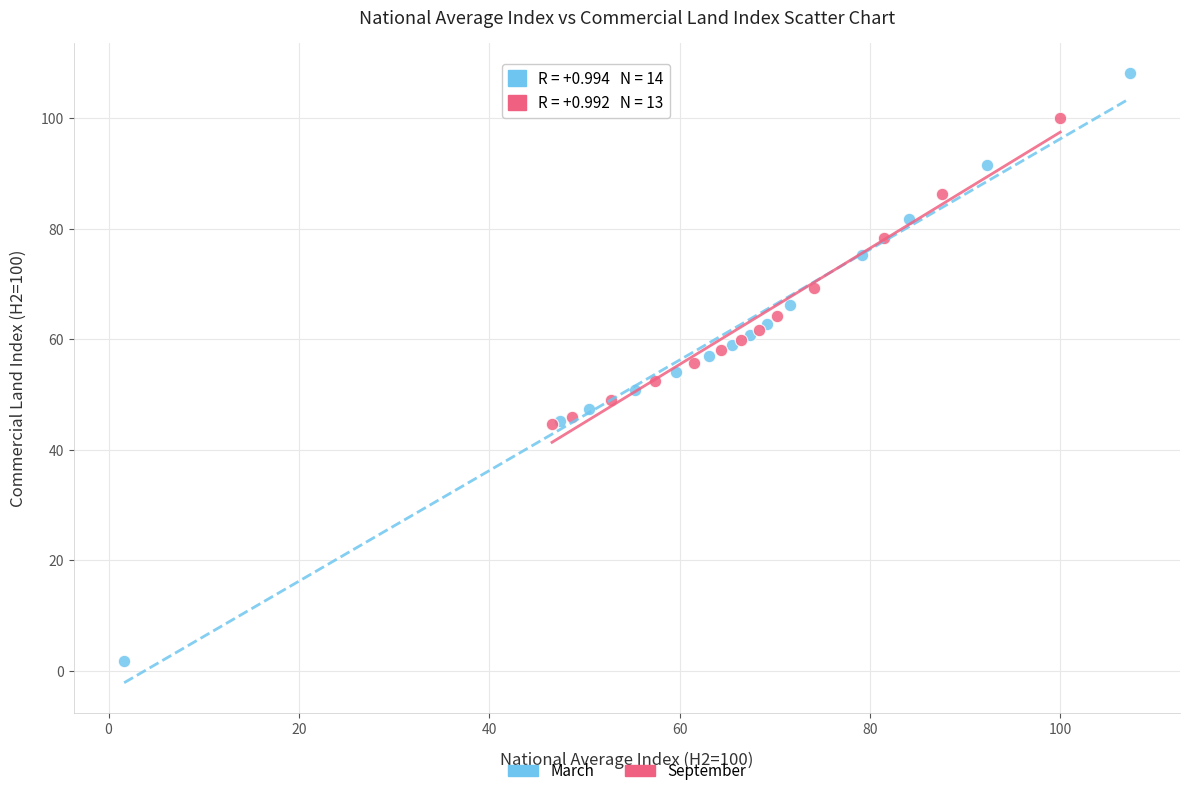

Which series contains the highest Y value?

March